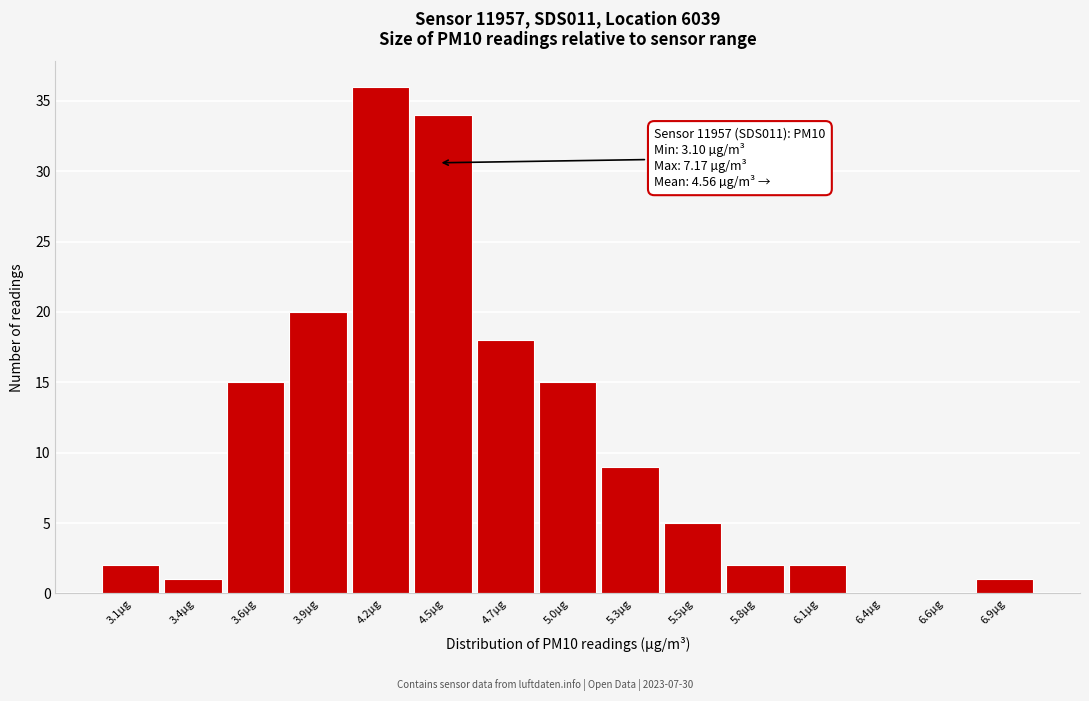

Reading right to left, what are all the values shown in this chart?

6.9µg=1	6.6µg=0	6.4µg=0	6.1µg=2	5.8µg=2	5.5µg=5	5.3µg=9	5.0µg=15	4.7µg=18	4.5µg=34	4.2µg=36	3.9µg=20	3.6µg=15	3.4µg=1	3.1µg=2